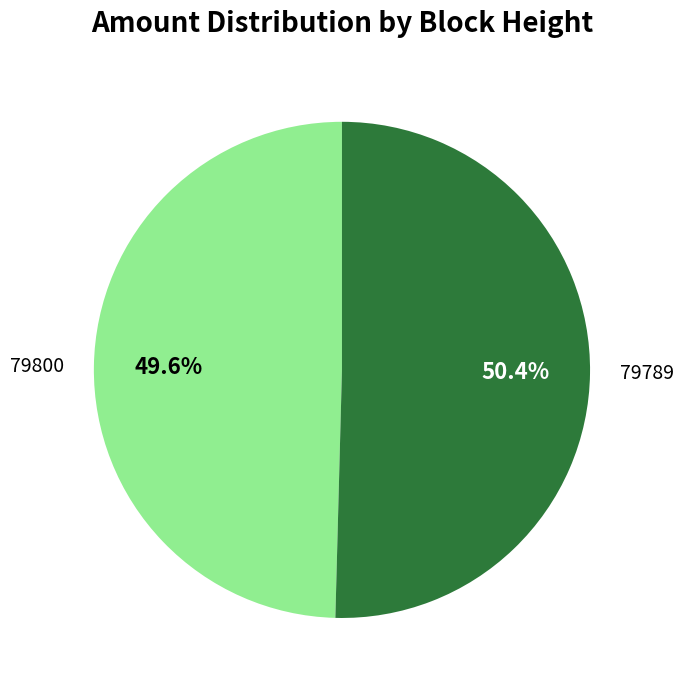

How many segments does this pie chart have?

2